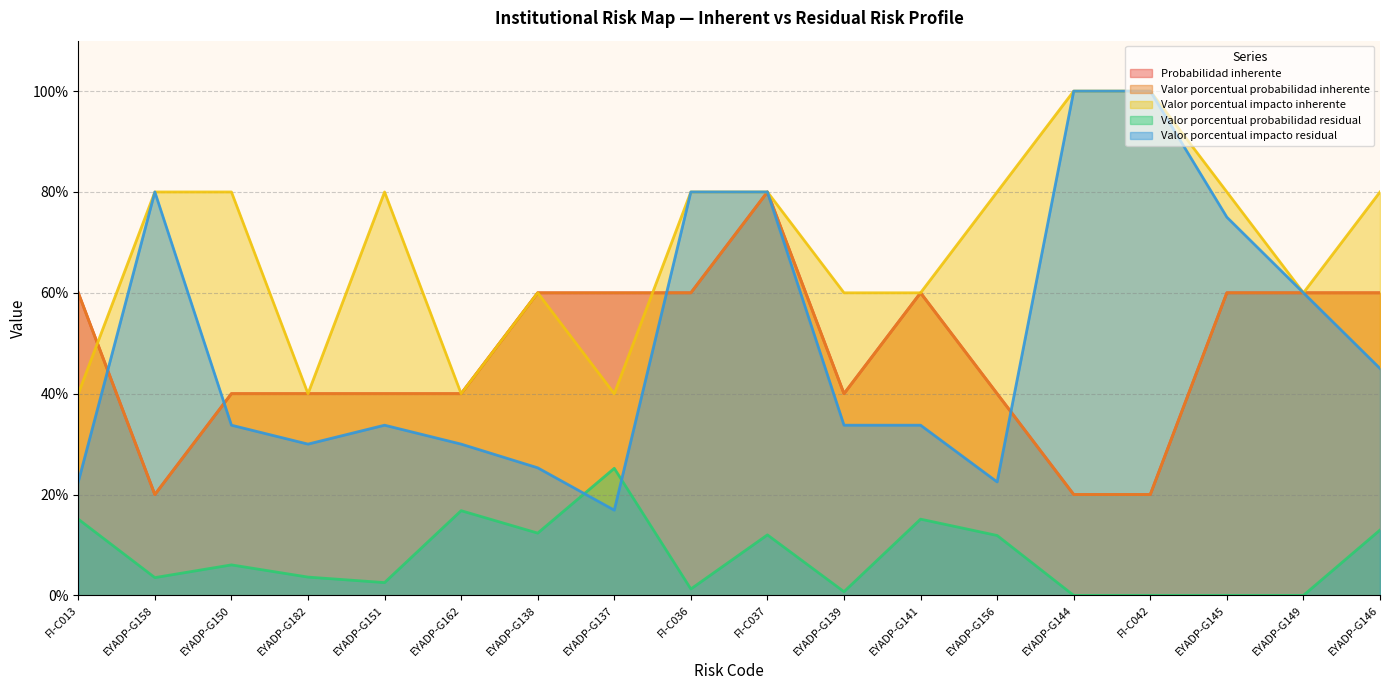

What is the sum of the Valor porcentual impacto residual values at EYADP-G144 and FI-C036?

1.8